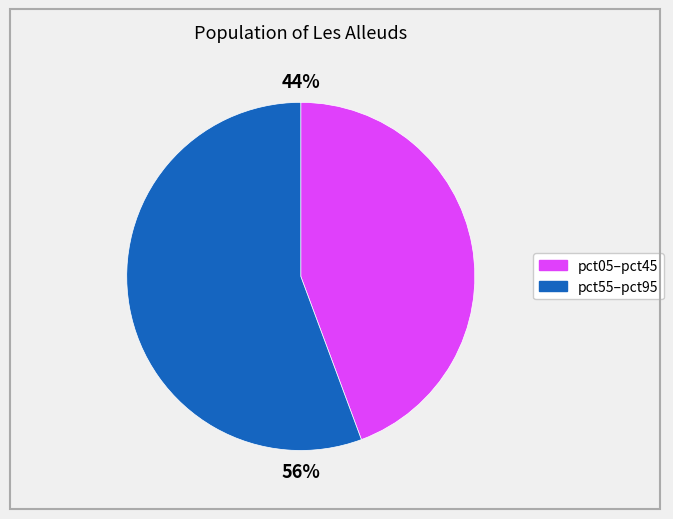

Is there any slice that represents more than half of the pie?

Yes